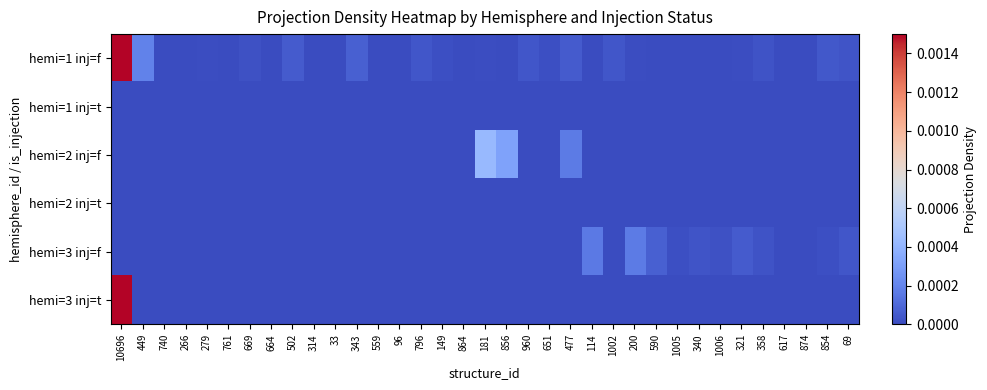

Rank the series by their maximum value, from lowest to highest.

hemi=1 inj=t, hemi=2 inj=t, hemi=3 inj=f, hemi=2 inj=f, hemi=1 inj=f, hemi=3 inj=t